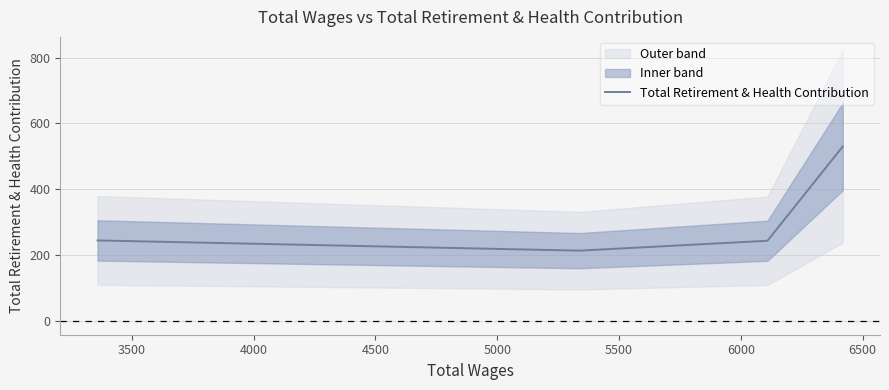

What is the lowest value of the Total Retirement & Health Contribution series?

214